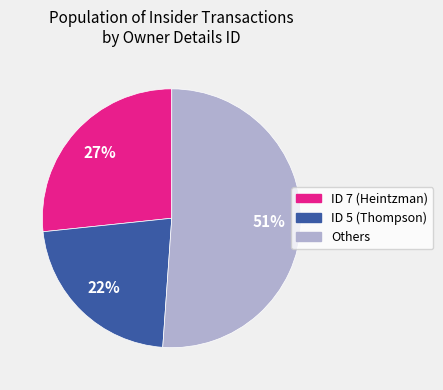

To the nearest percent, what is the difference between the largest and smallest slice percentages?

29%